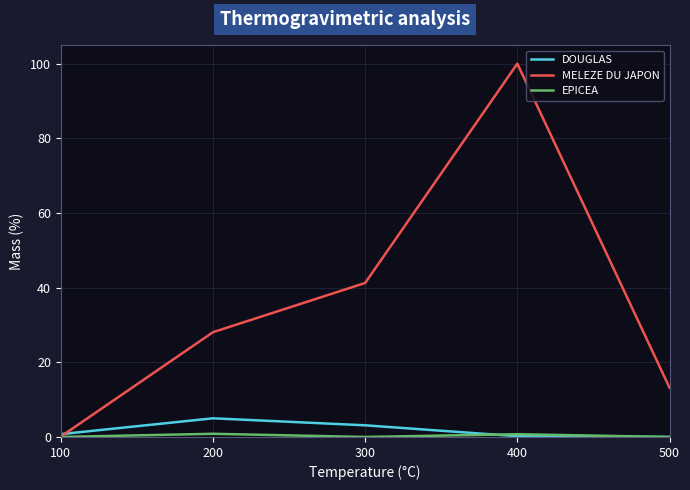

Which series changed the most between 100 and 500?

MELEZE DU JAPON